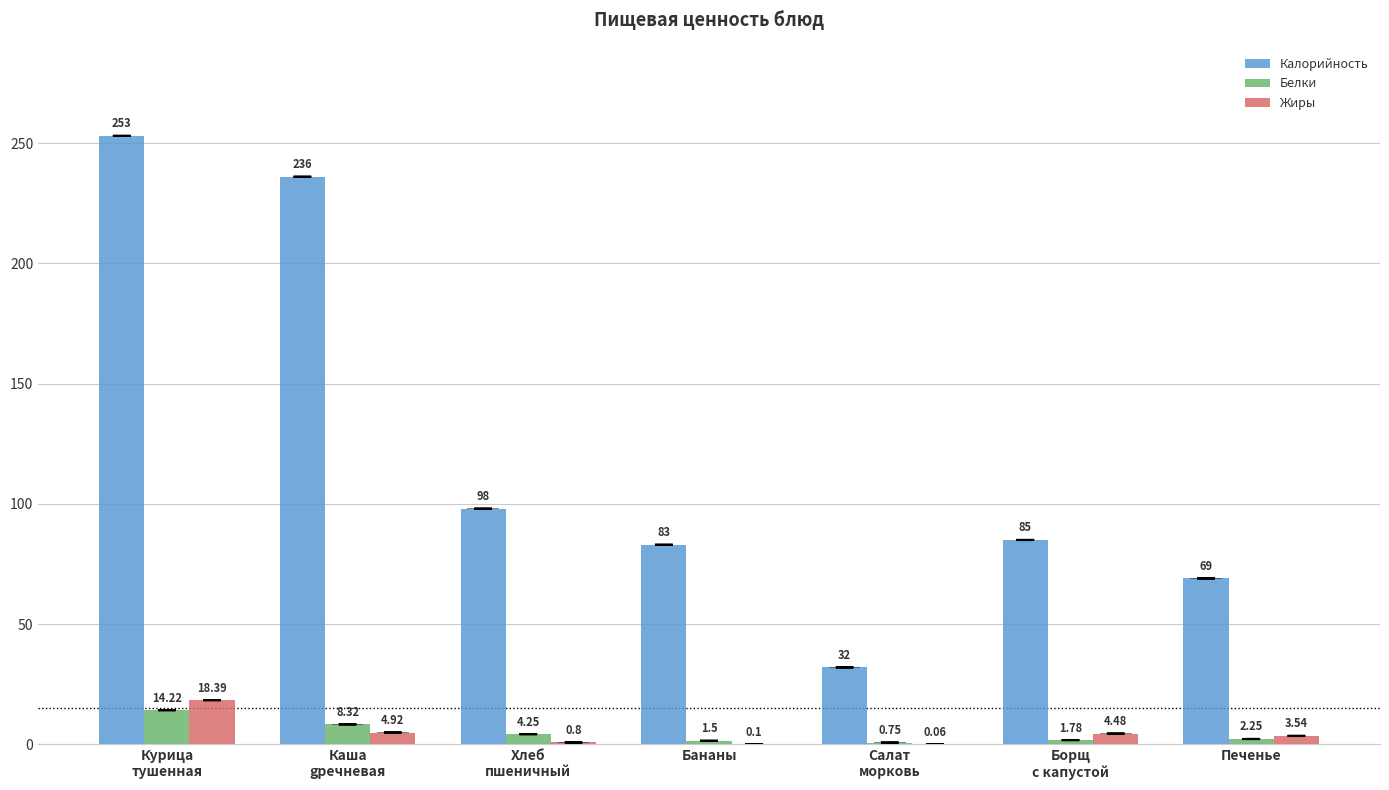

At which label does Калорийность first exceed 85?

Курица
тушенная